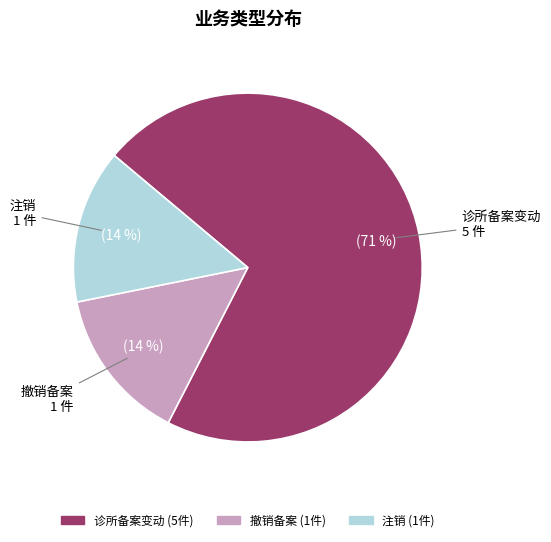

Which slice is the largest?

诊所备案变动